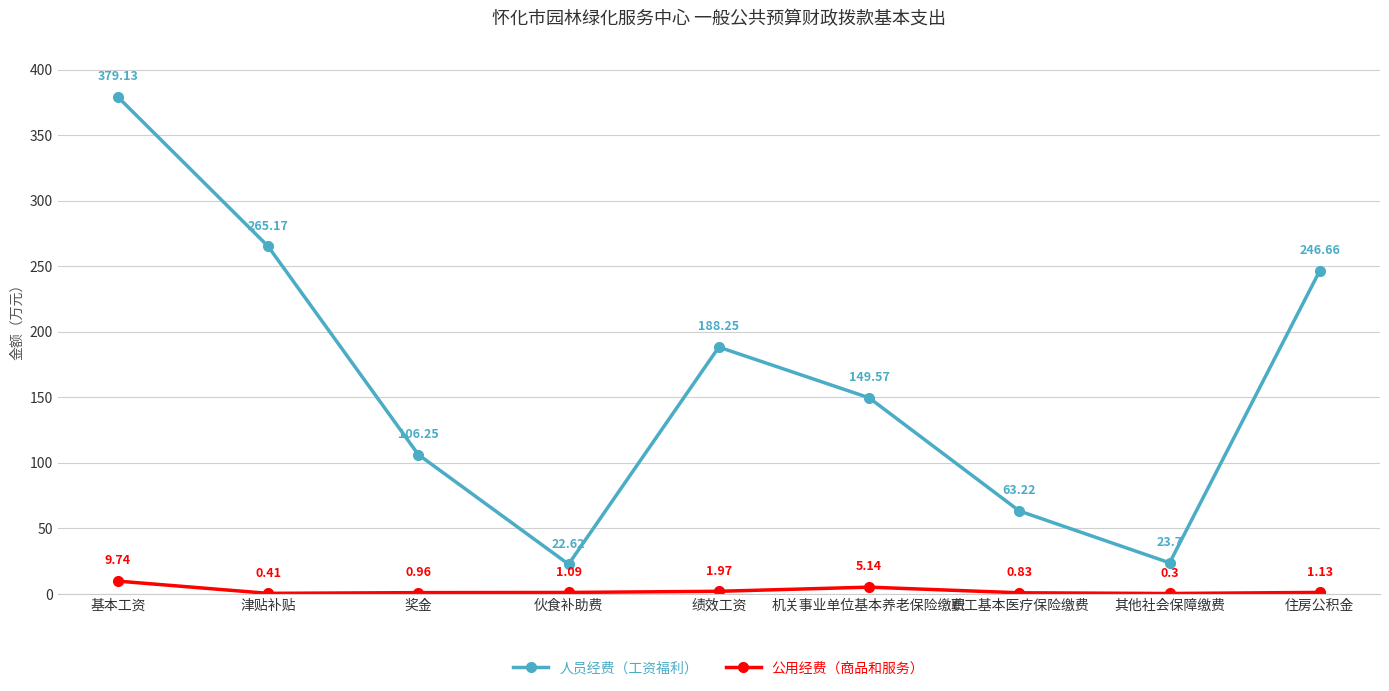

What position from the left is 绩效工资?

5